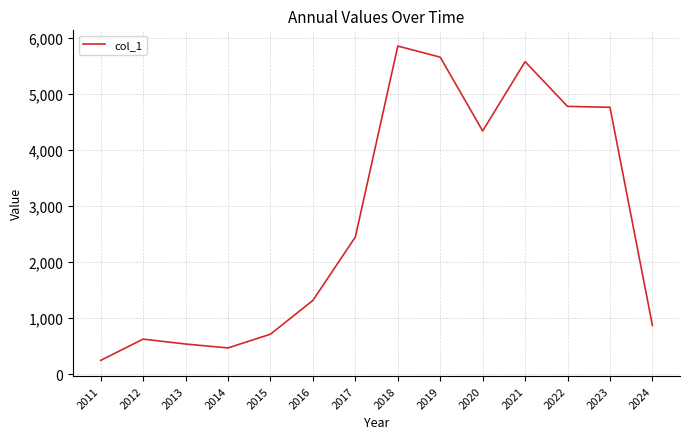

The chart shows a value of 284.9 at 2016. True or false?

False